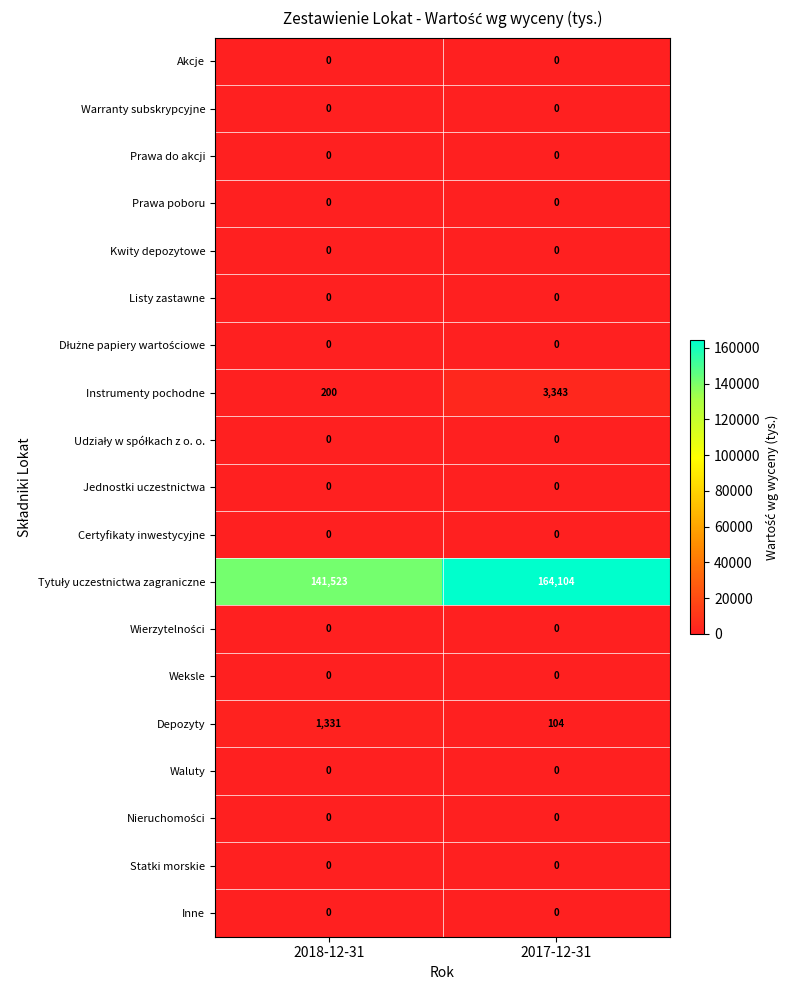

At which category is the sum across all series the highest?

2017-12-31